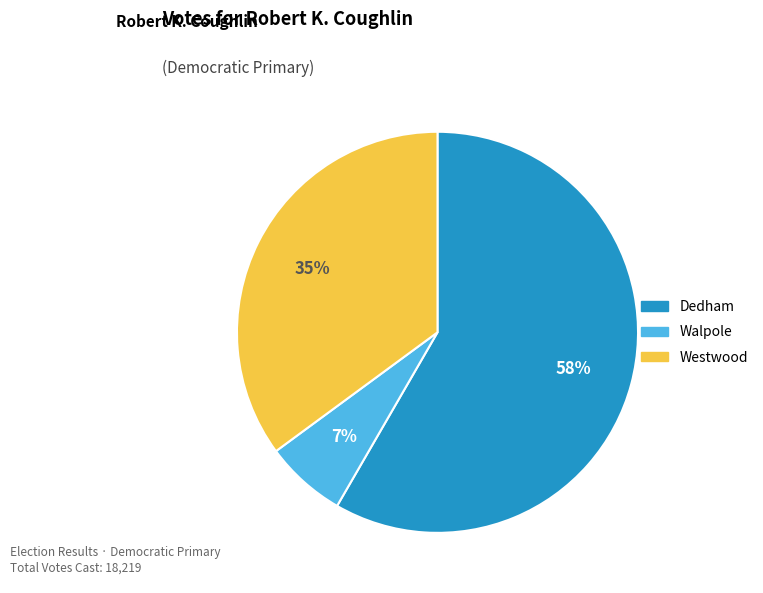

Is there a majority slice in this chart?

Yes